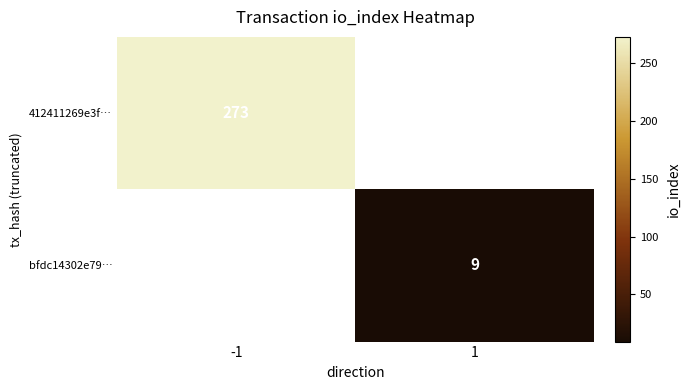

What is the greatest value displayed?

273